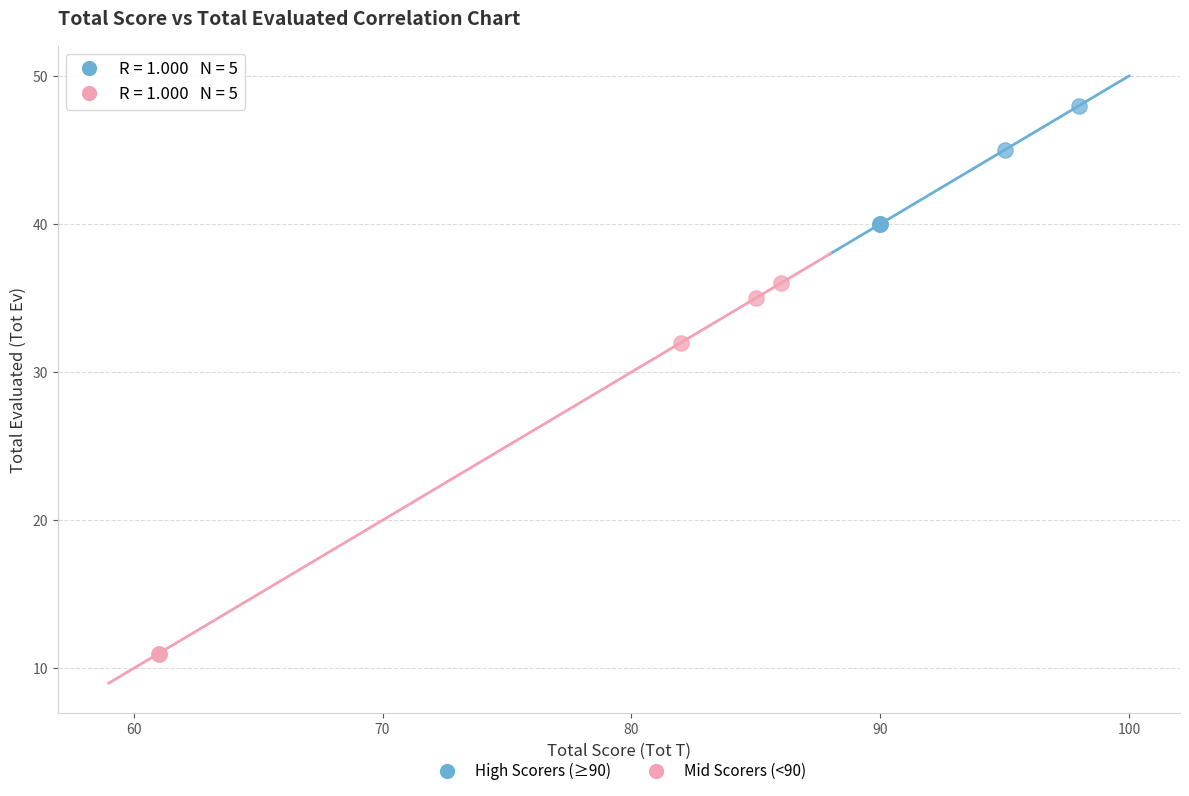

What are all the series names shown in the legend?

High Scorers (≥90), Mid Scorers (<90)